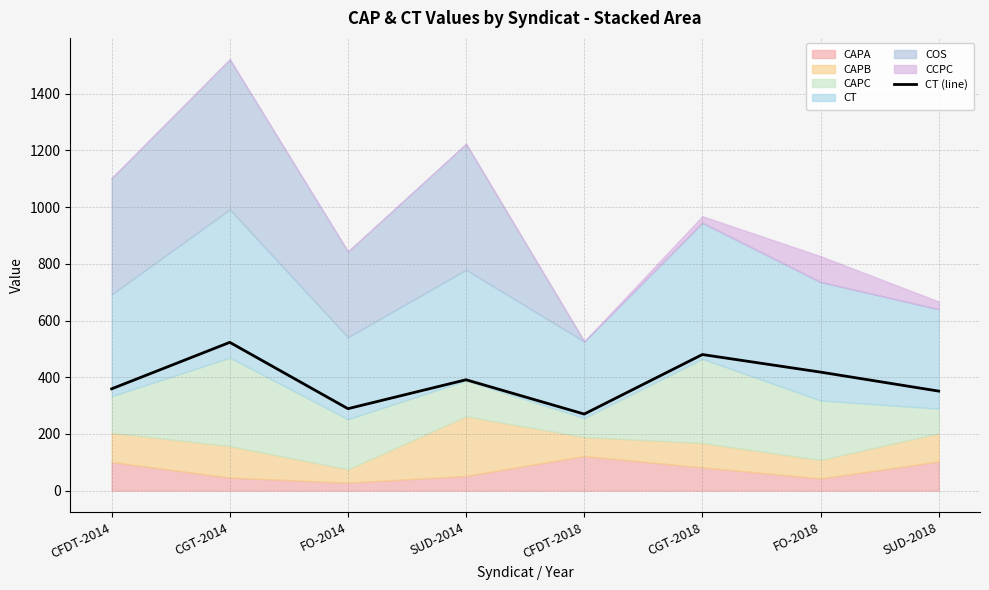

List the labels in order of value, smallest first.

CFDT-2018, FO-2014, SUD-2018, CFDT-2014, SUD-2014, FO-2018, CGT-2018, CGT-2014